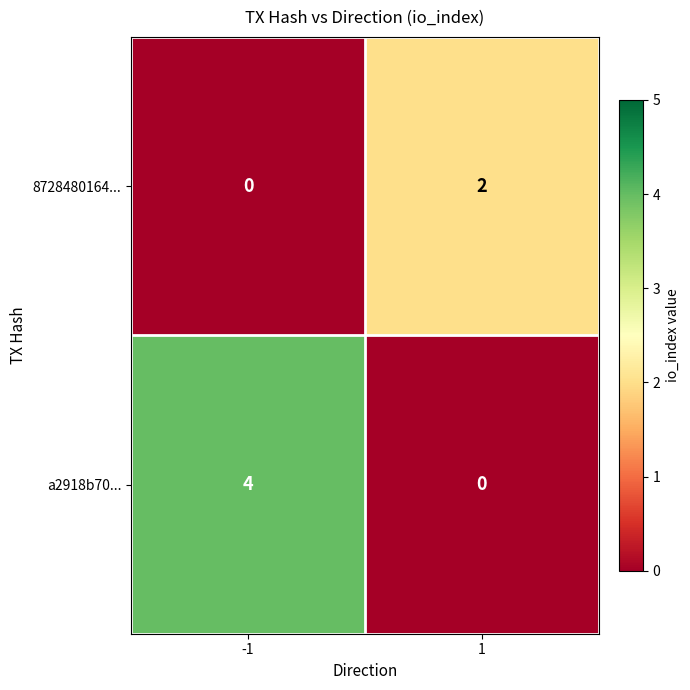

What is the total value across all series at 1?

2